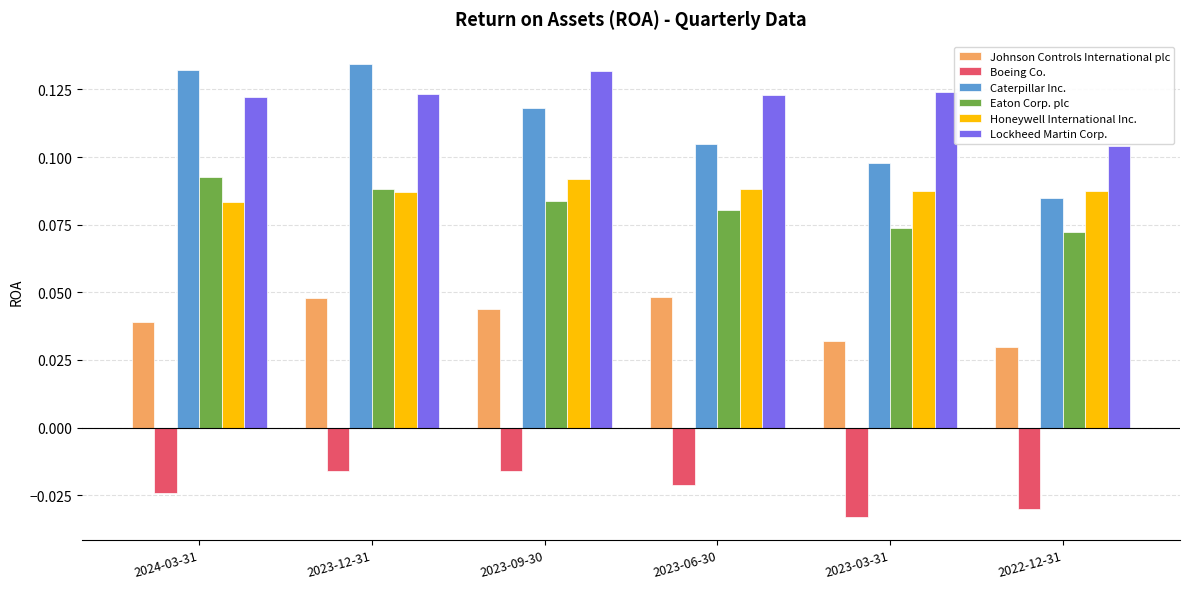

How many Honeywell International Inc. values are between 0 and 1?

6